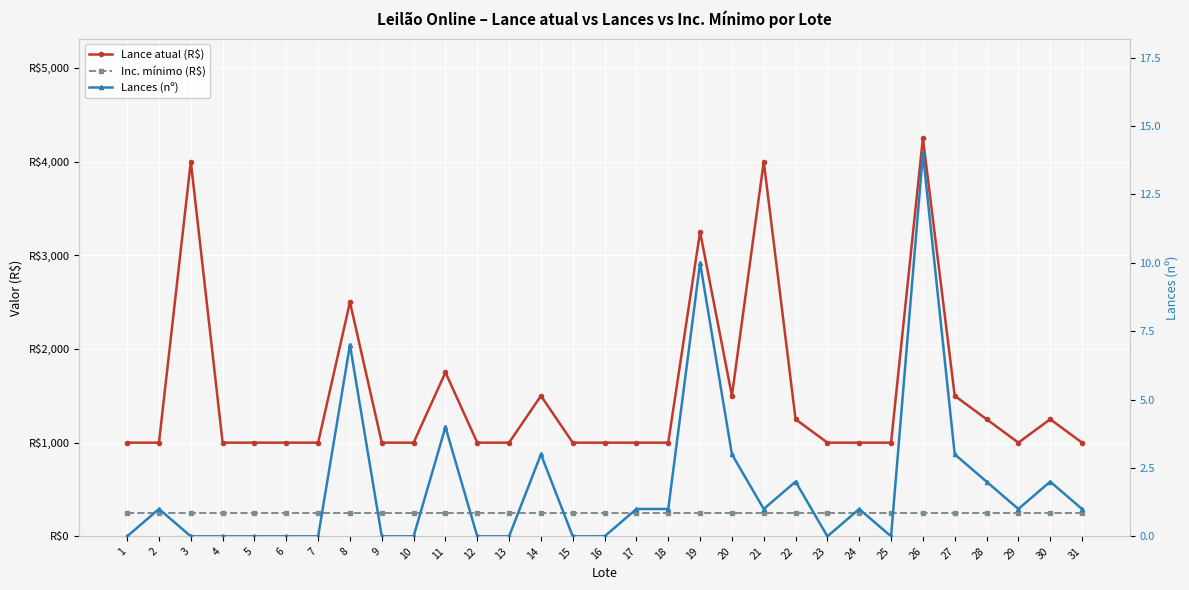

How many lines are shown in the chart?

3